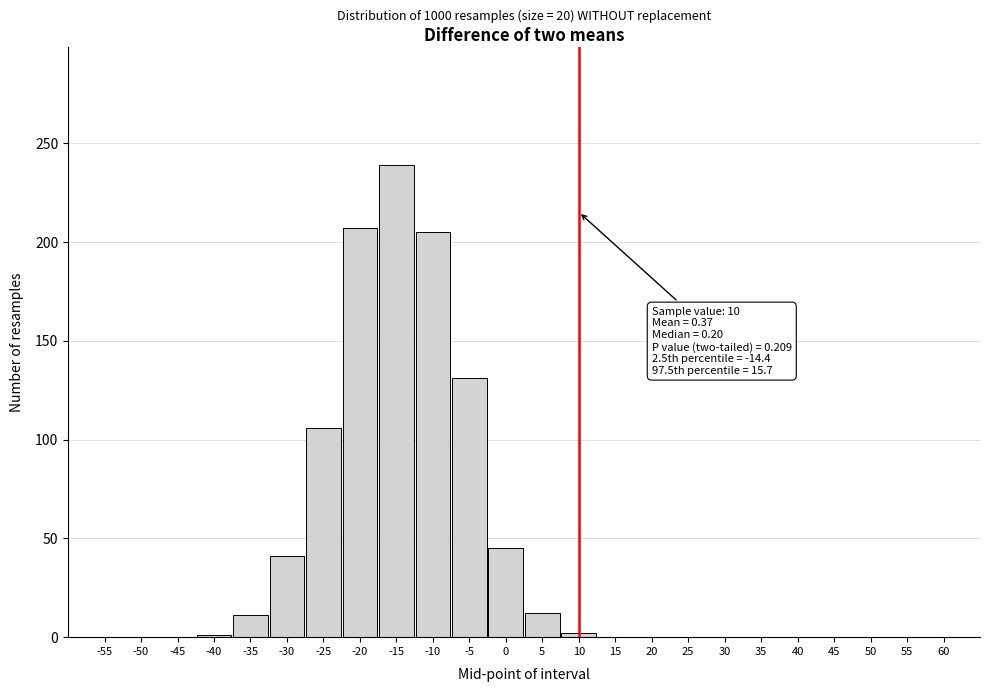

The chart shows a value of 0 at 55. True or false?

True